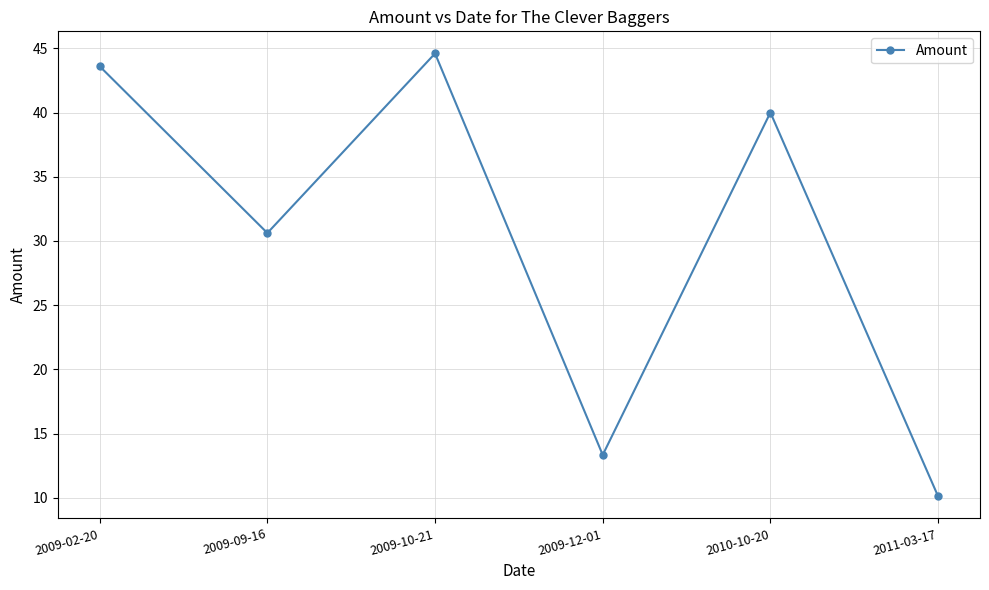

At which category does the chart reach its peak across all series?

2009-10-21